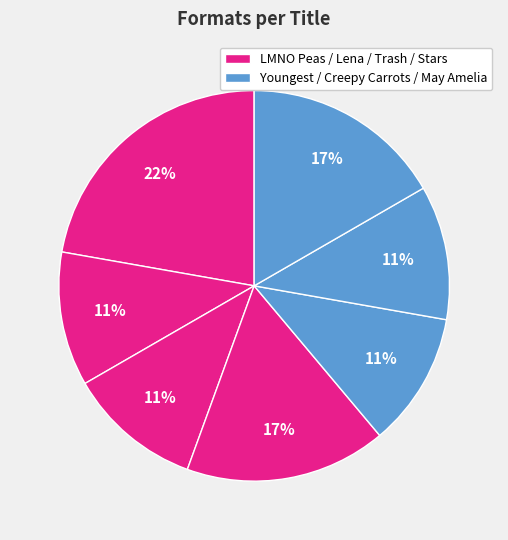

Count the number of slices in the pie.

7